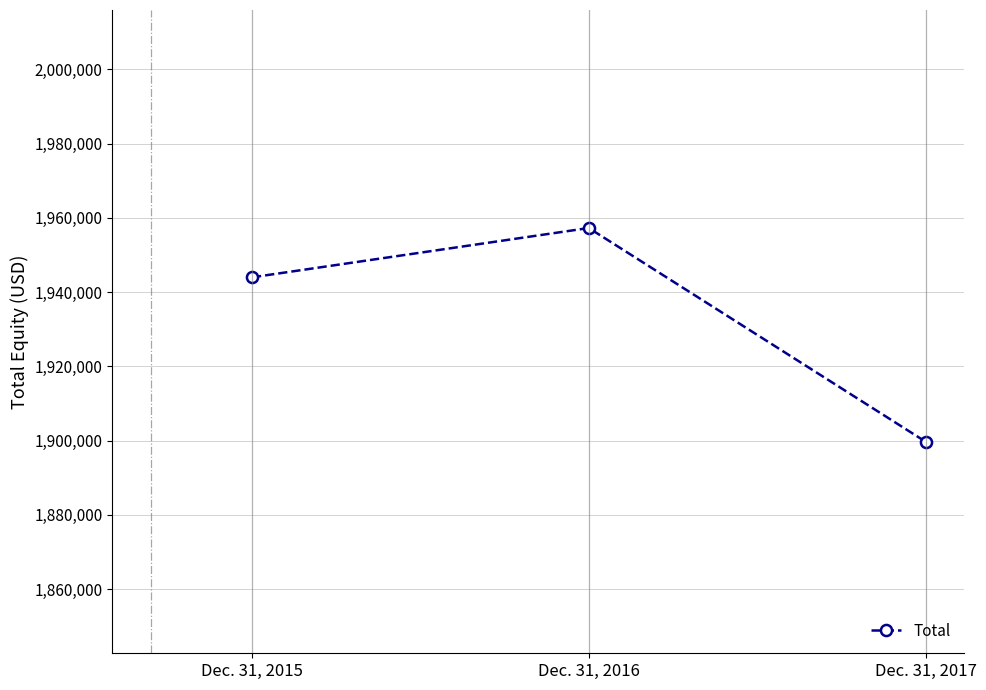

What is the ratio of the value at Dec. 31, 2017 to the value at Dec. 31, 2015?

1.0